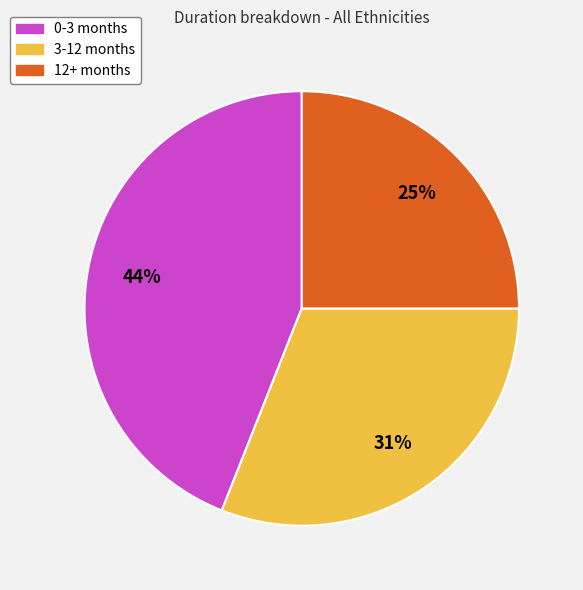

True or false: 3-12 months accounts for 40% of the total.

False